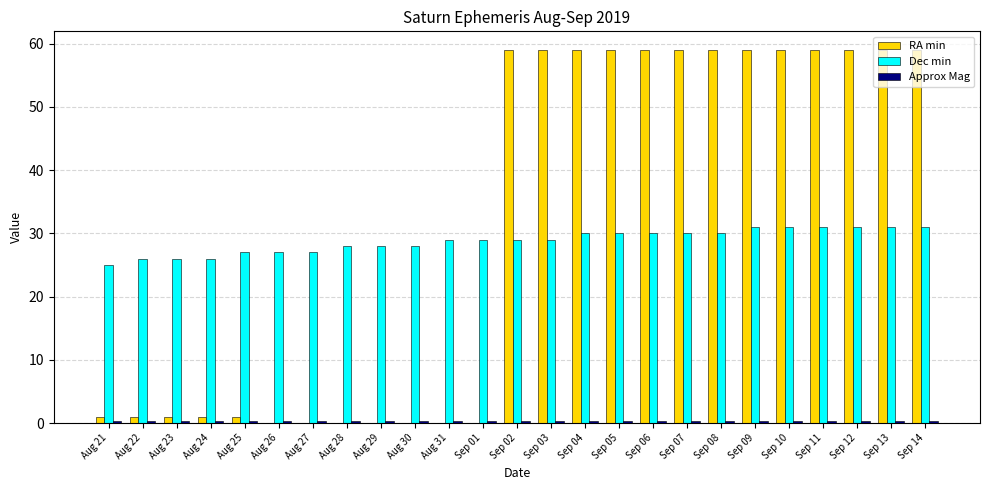

What is the total value across all series at Sep 11?

90.4